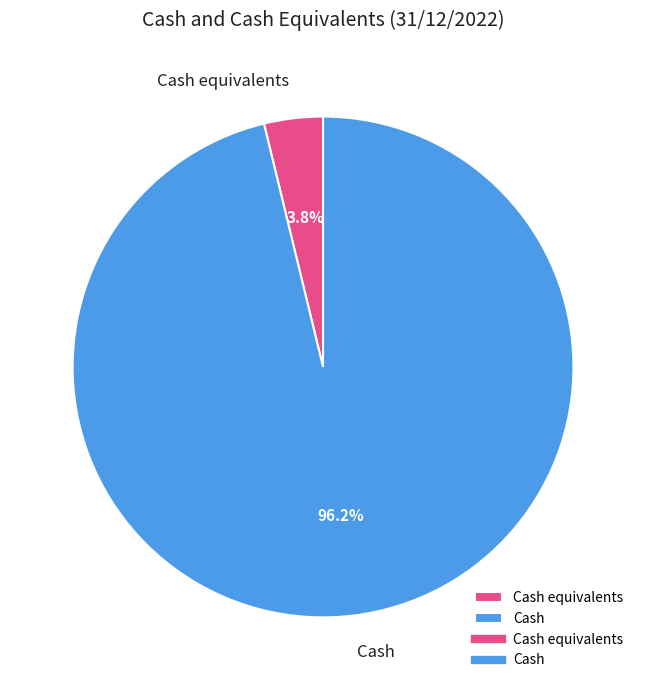

Which category accounts for the majority?

Cash